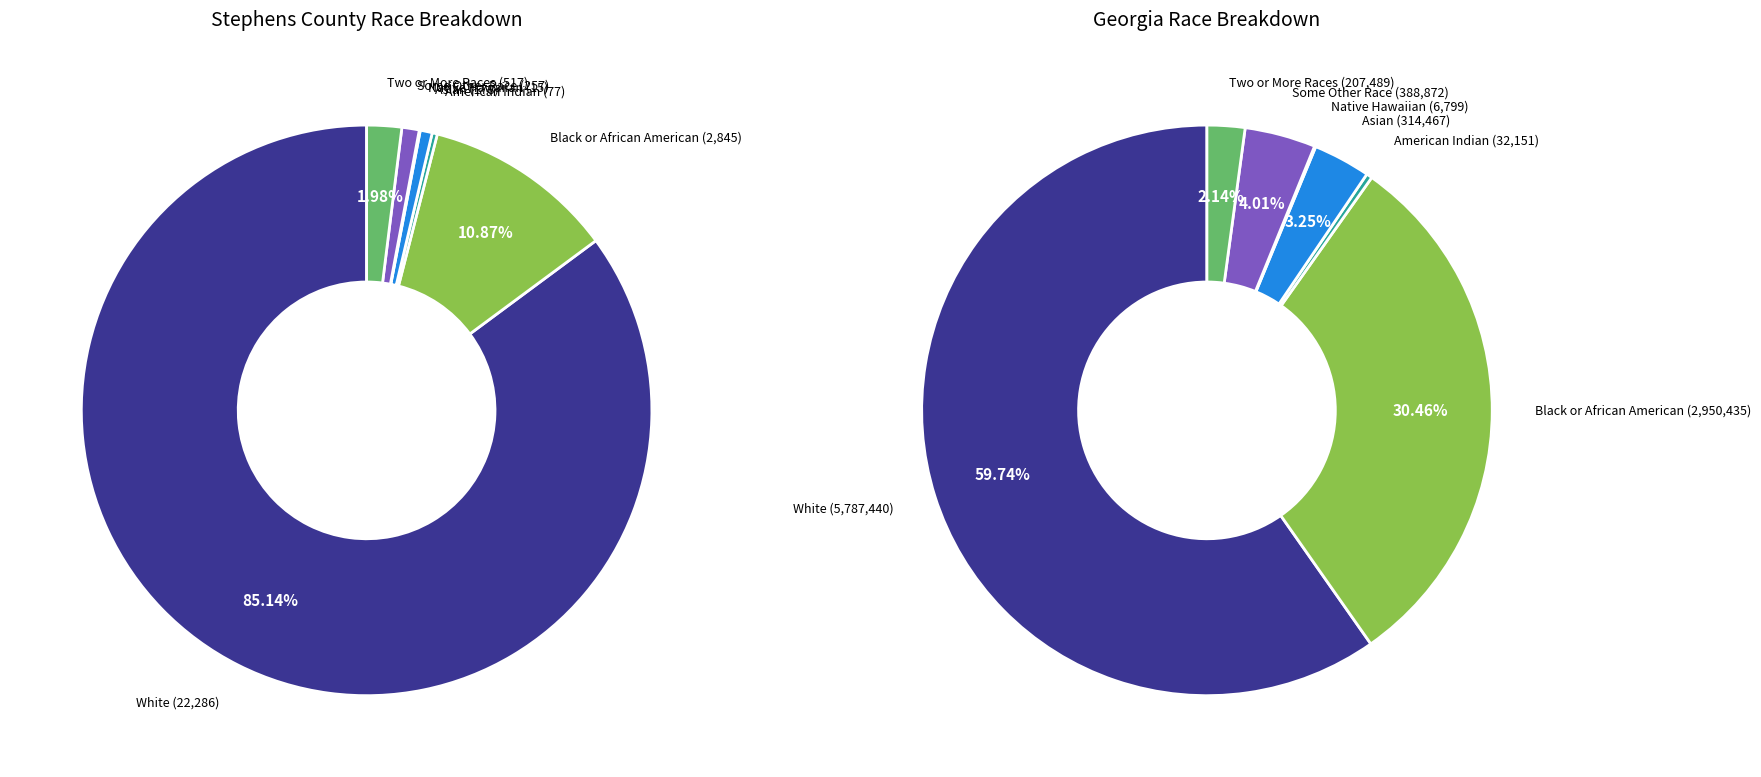

Is Asian alone the majority of the pie?

No